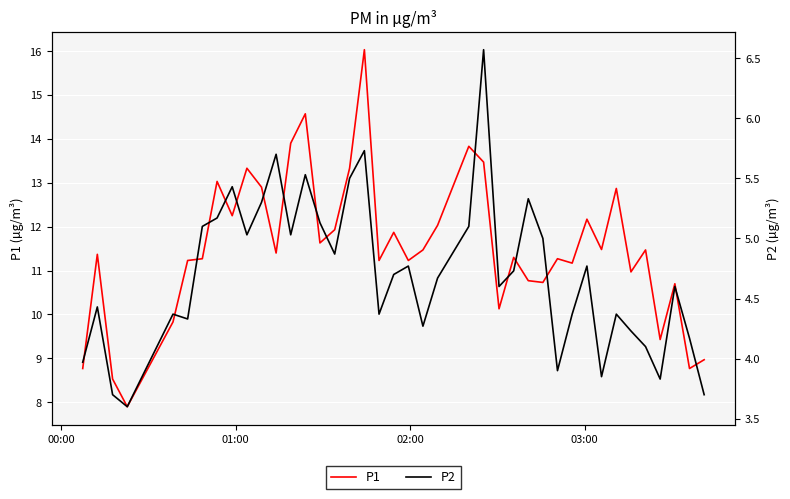

What is the highest value of the P1 series?

16.0